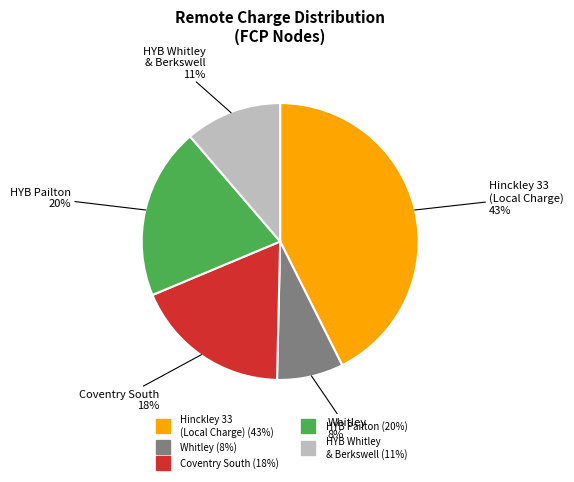

Is there any slice that represents more than half of the pie?

No